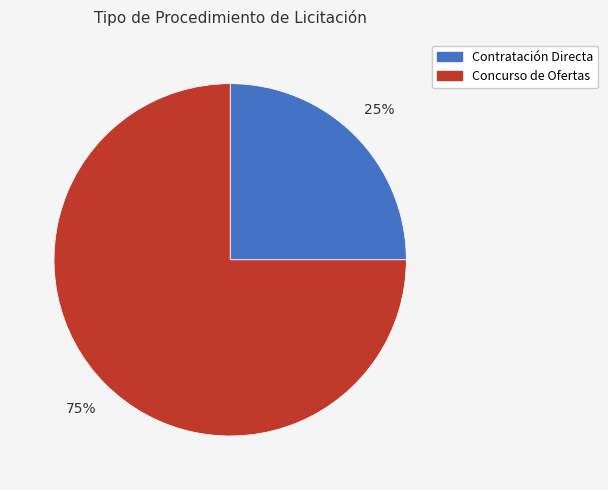

To the nearest percent, what is the combined percentage of Concurso de Ofertas and Contratación Directa?

100%